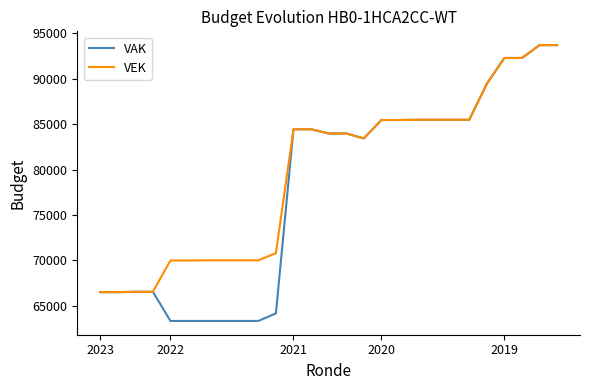

Which series has the largest total across all categories?

VEK